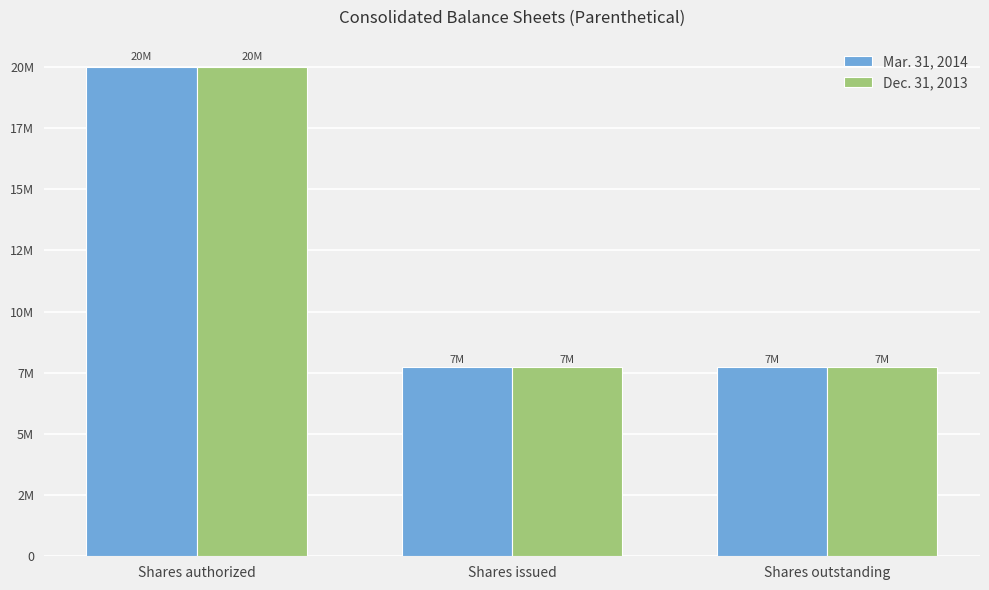

What are all the series names shown in the legend?

Mar. 31, 2014, Dec. 31, 2013